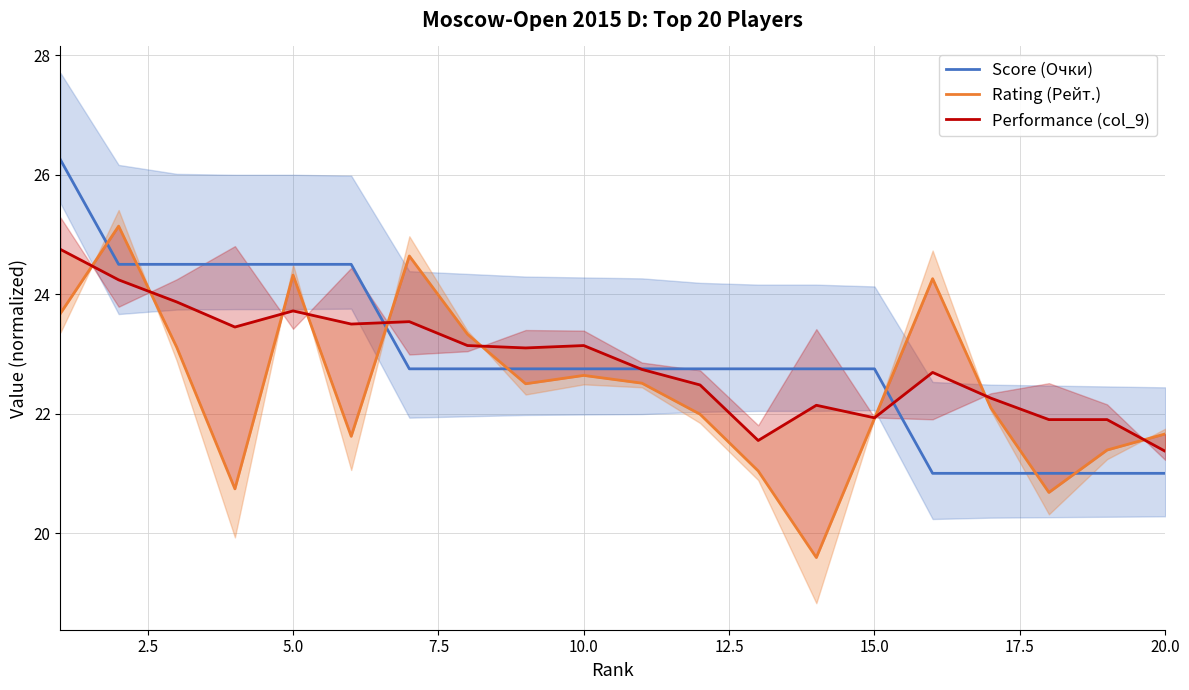

Is it true that Score (Очки) equals 31.6 at 15.0?

False